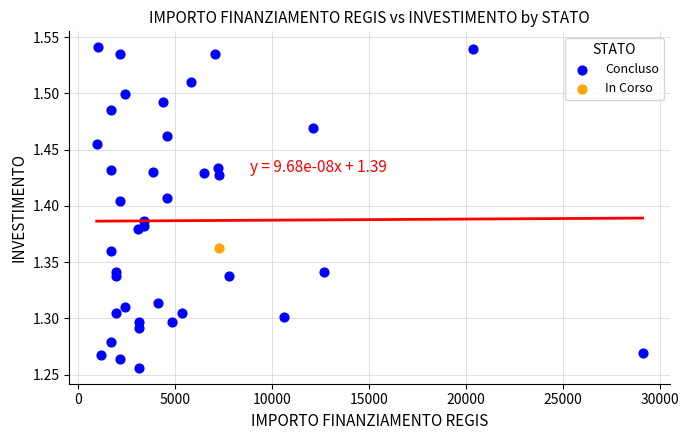

What are all the series names shown in the legend?

In Corso, Concluso